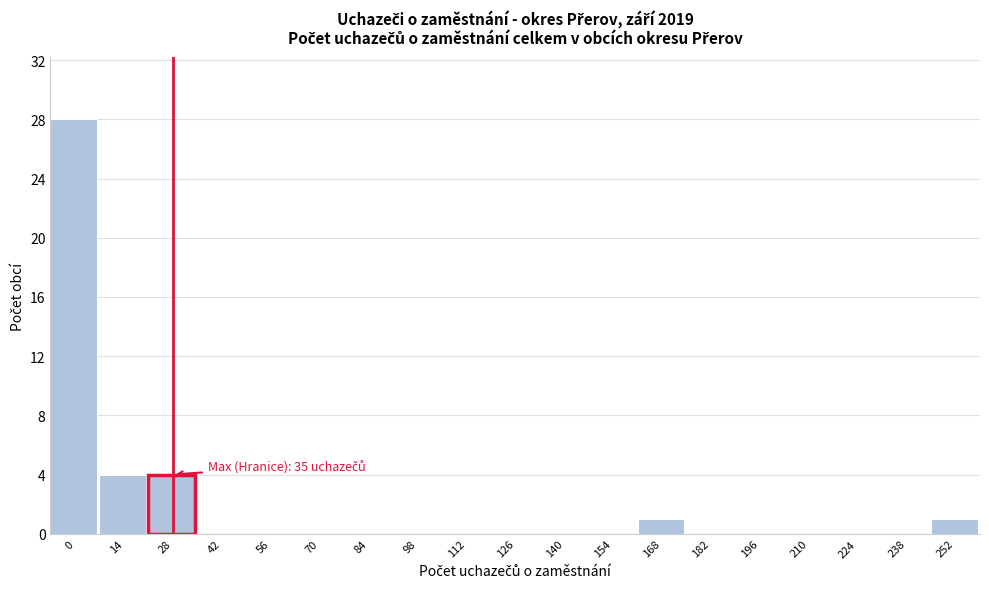

Reading right to left, list all the values displayed in this chart.

252=1	238=0	224=0	210=0	196=0	182=0	168=1	154=0	140=0	126=0	112=0	98=0	84=0	70=0	56=0	42=0	28=4	14=4	0=28